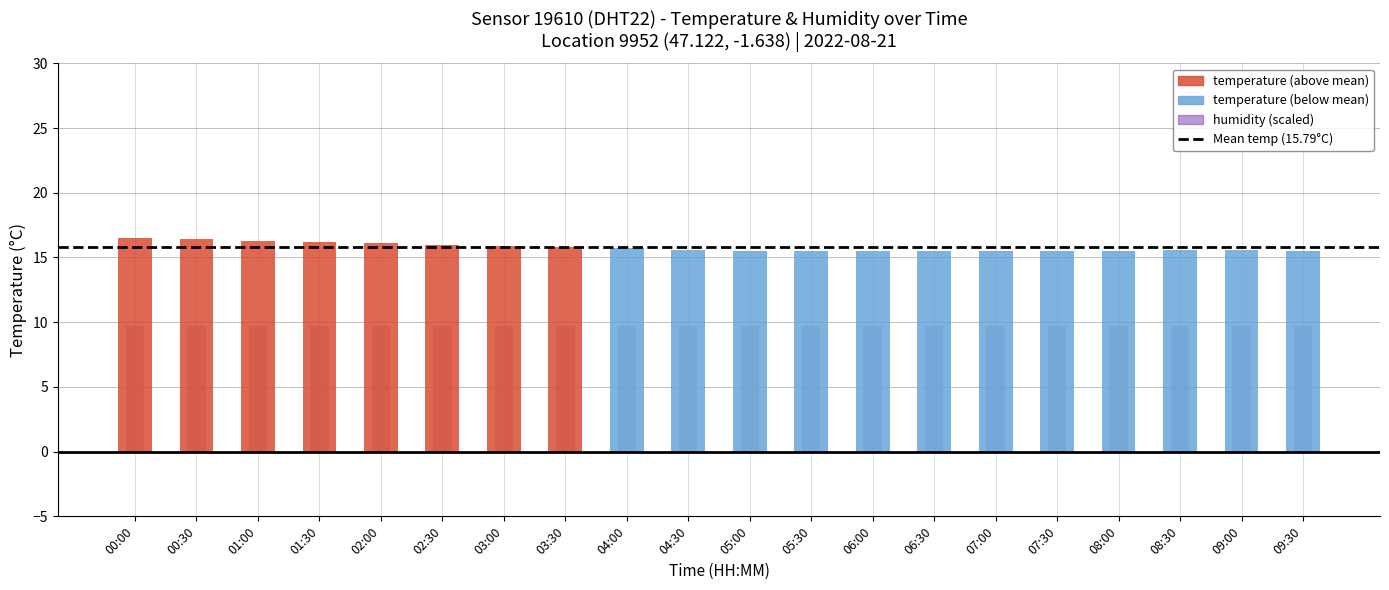

What is the difference between the maximum and minimum values?

1.0